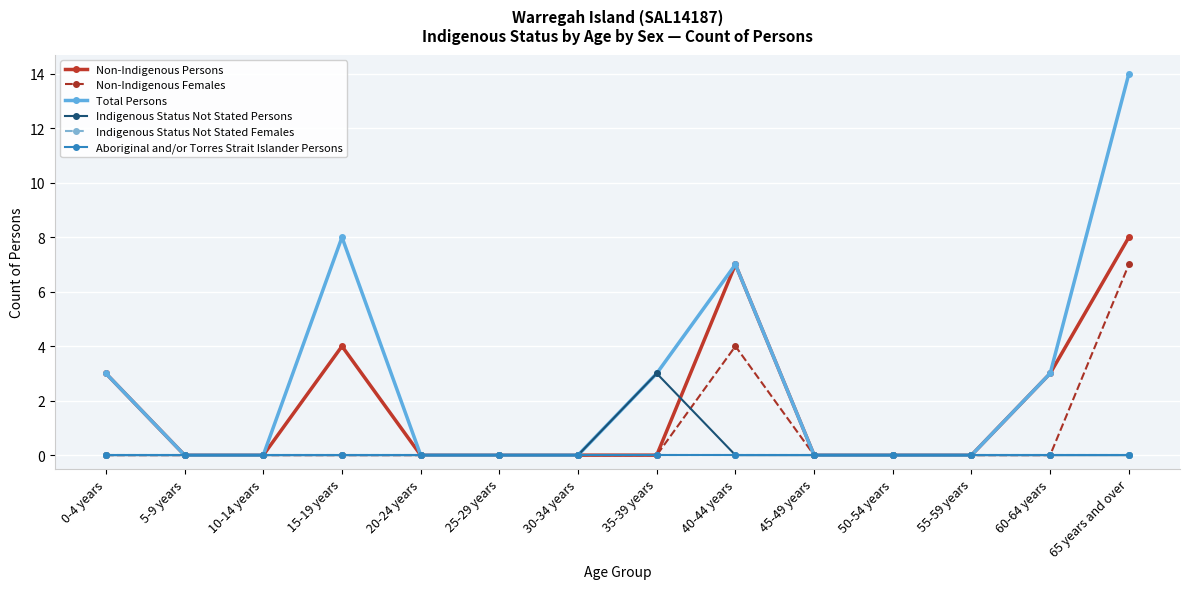

What is the sum of all Non-Indigenous Females values?

11